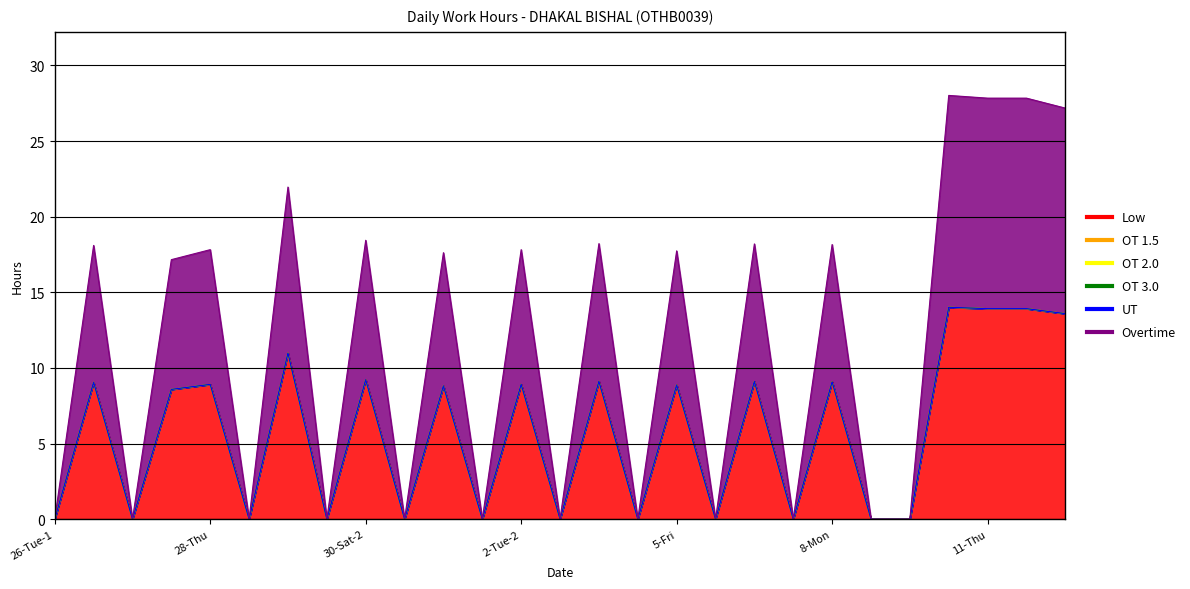

List the labels in order of UT value, smallest first.

26-Tue-1, 26-Tue-2, 27-Wed-1, 27-Wed-2, 28-Thu, 29-Fri-1, 29-Fri-2, 30-Sat-1, 30-Sat-2, 31-Sun, 1-Mon, 2-Tue-1, 2-Tue-2, 3-Wed-1, 3-Wed-2, 4-Thu, 5-Fri, 6-Sat-1, 6-Sat-2, 7-Sun, 8-Mon, 9-Tue-1, 9-Tue-2, 10-Wed, 11-Thu, 12-Fri, 13-Sat